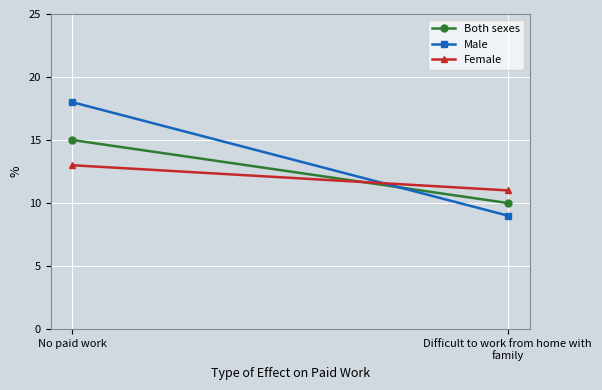

Which series has the widest spread of values?

Male